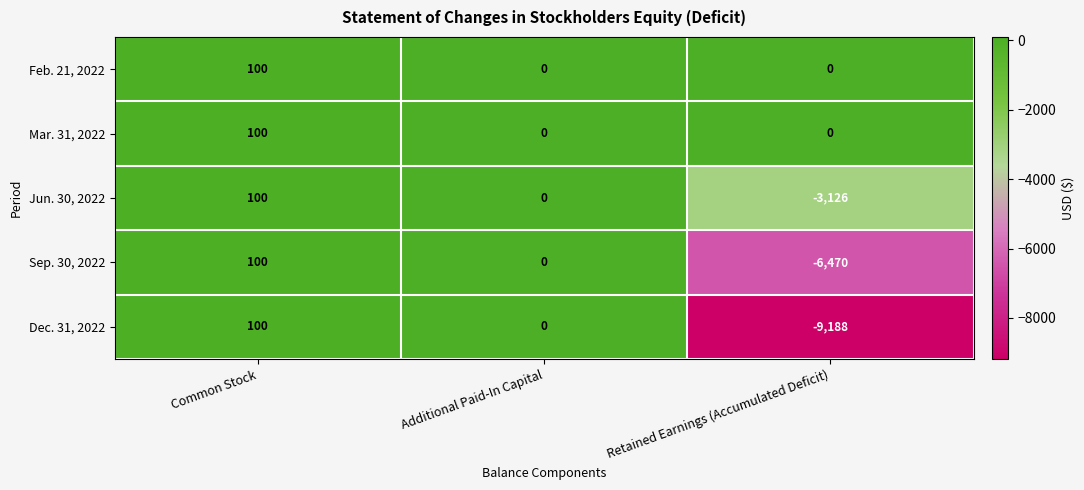

The value of Dec. 31, 2022 at Additional Paid-In Capital is 0. True or false?

True